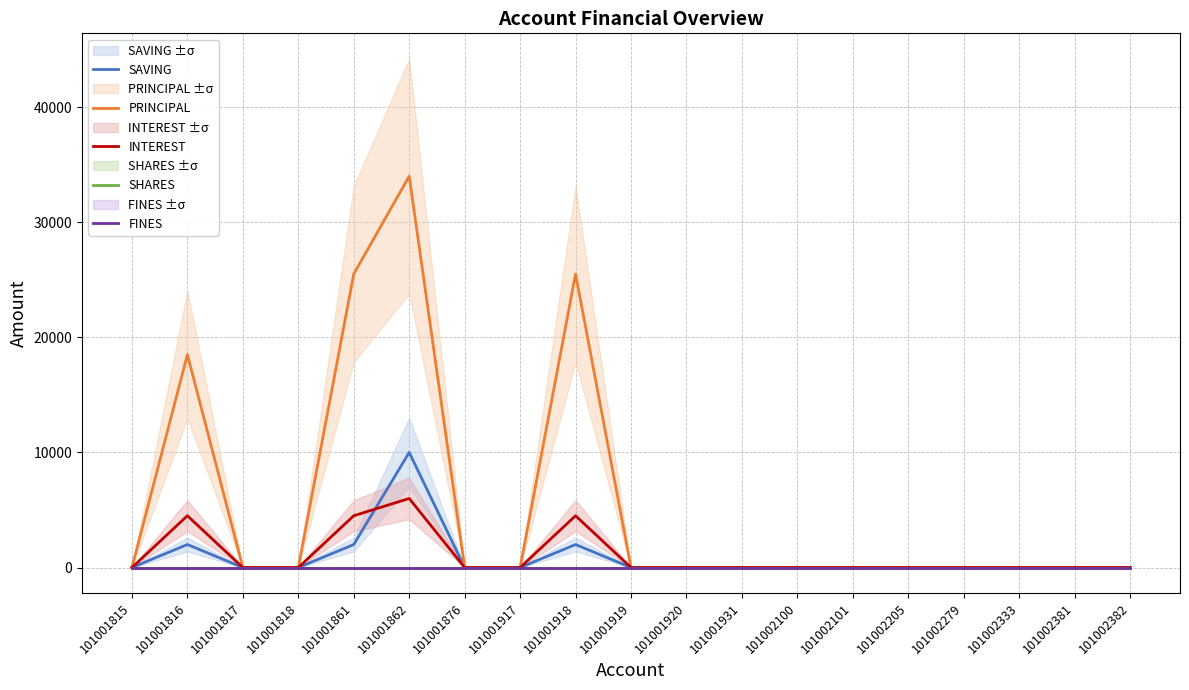

Where is the first local maximum for SAVING?

101001816